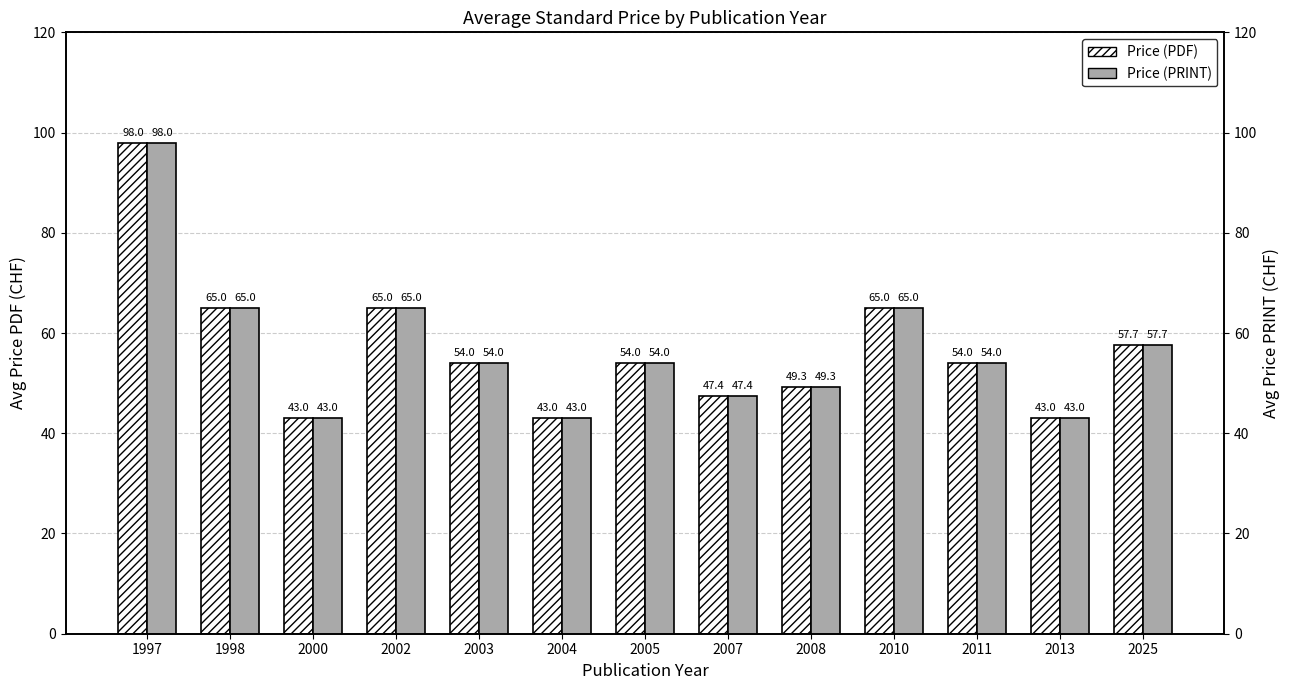

At 2005, list the series in order from largest to smallest.

Price (PDF), Price (PRINT)